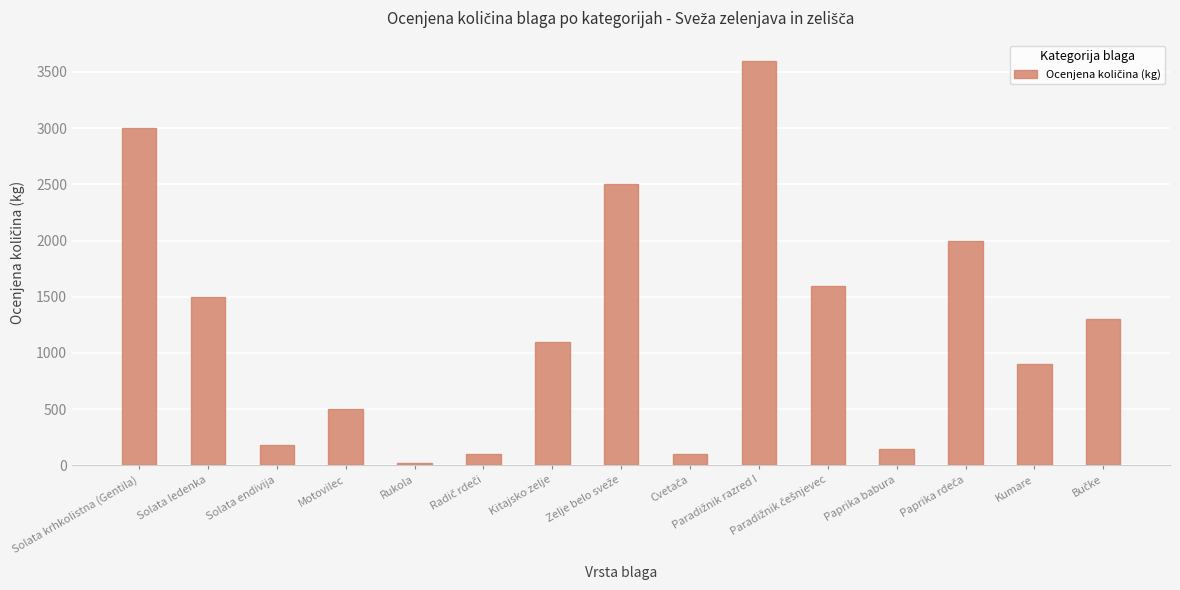

The chart shows a value of 900 at Kumare. True or false?

True